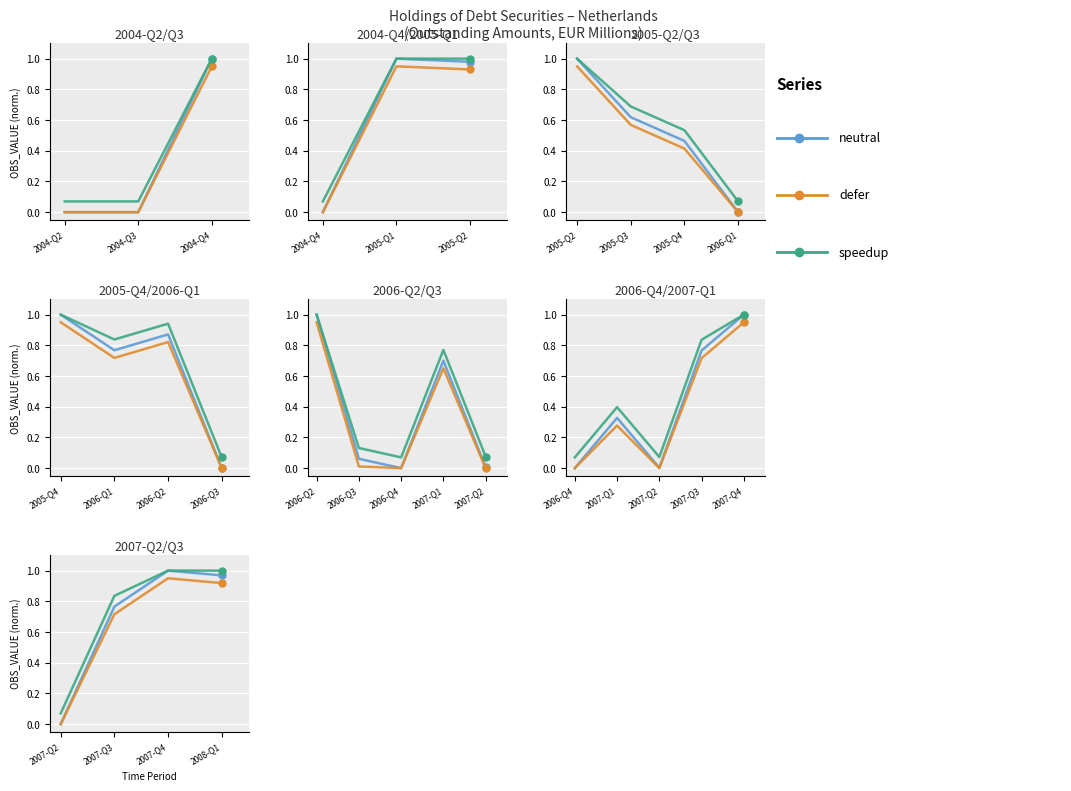

The defer series shows 0.6 at 2007-Q2. True or false?

False